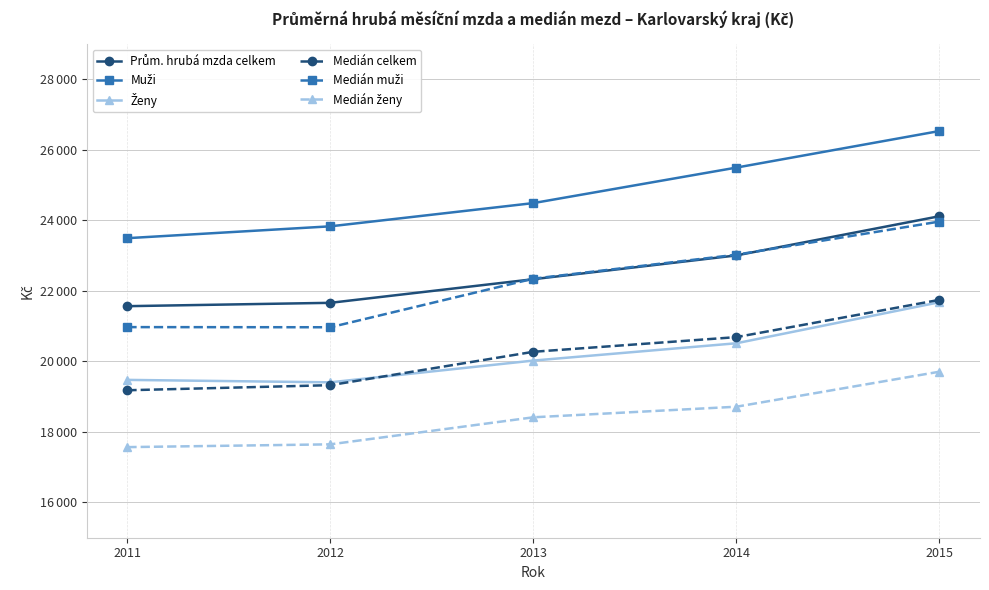

List the series in order of their peak value, lowest first.

Medián ženy, Ženy, Medián celkem, Medián muži, Prům. hrubá mzda celkem, Muži